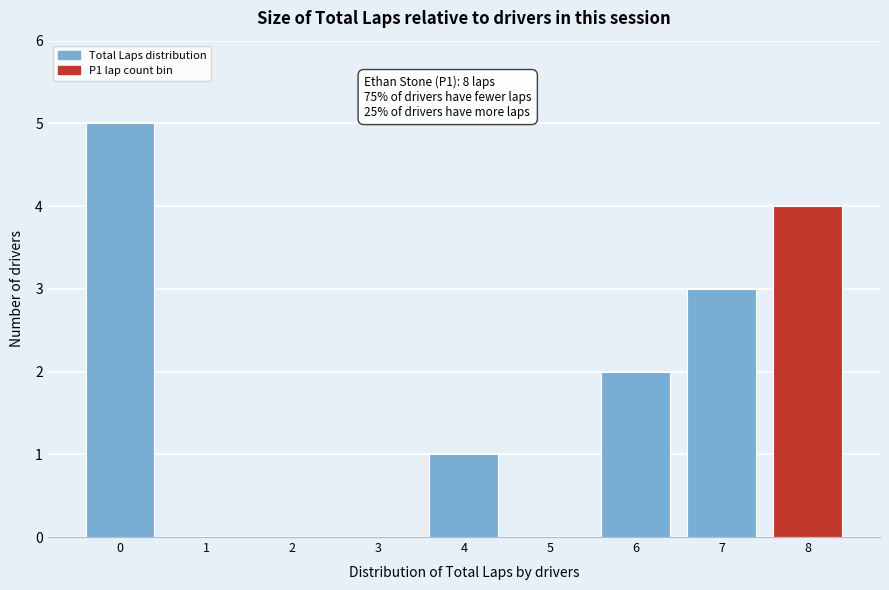

Over which range of the x-axis is the bar tallest?

-0.5 to 0.5